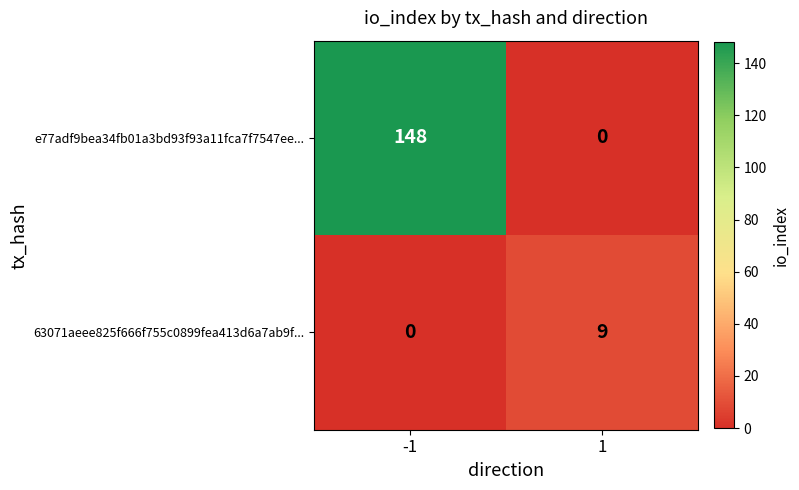

What is the highest value of the 63071aeee825f666f755c0899fea413d6a7ab9f... series?

9